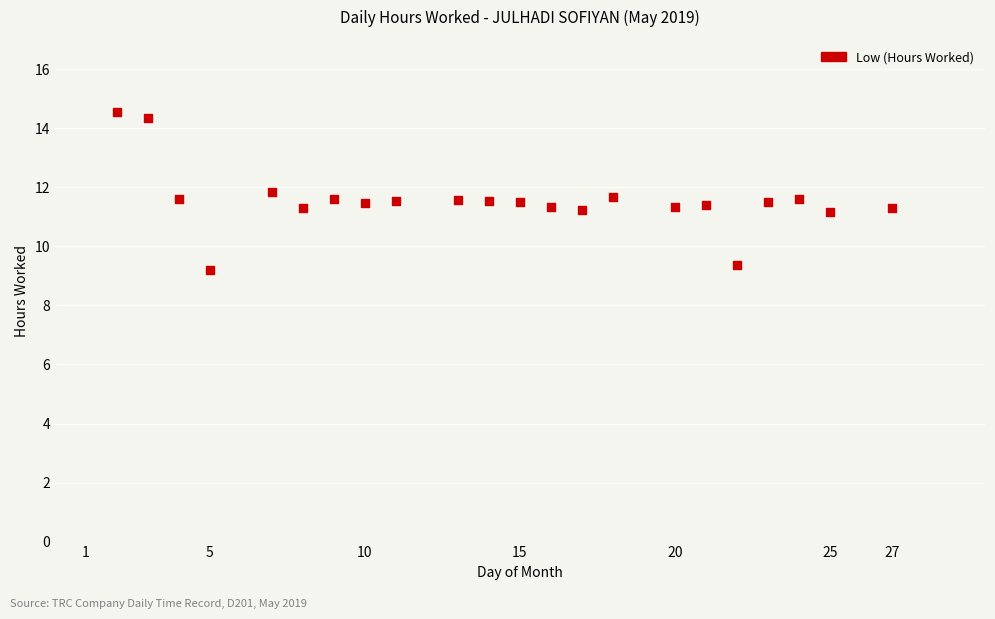

What is the range of Y values (max minus min)?

5.4